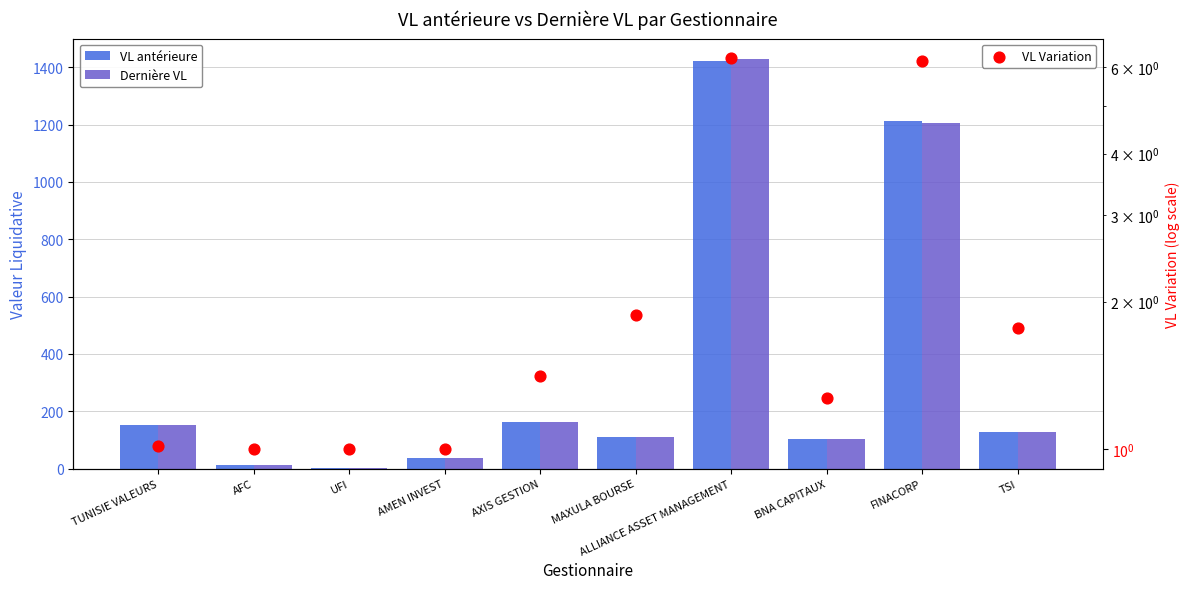

Which series has the widest spread of Y values?

Dernière VL